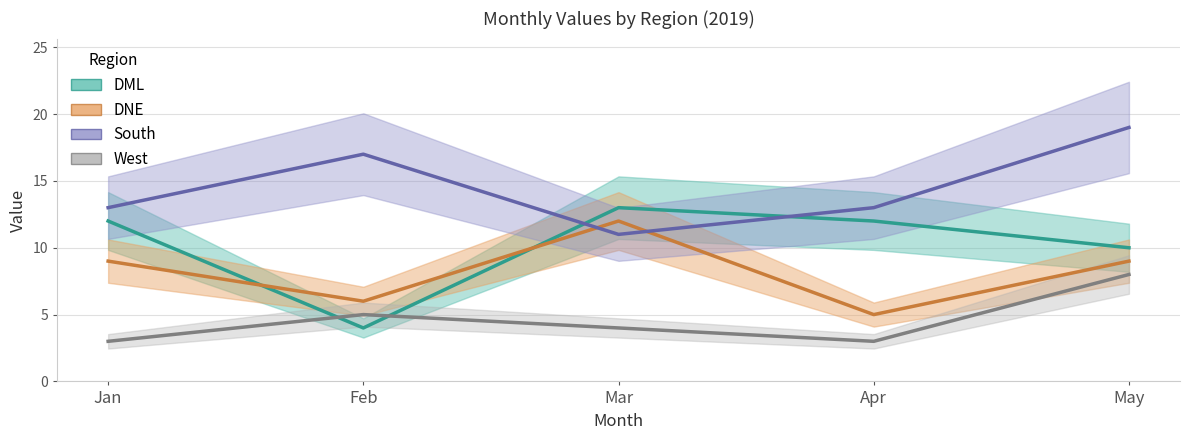

Count the West values in the range 3 to 5.

4